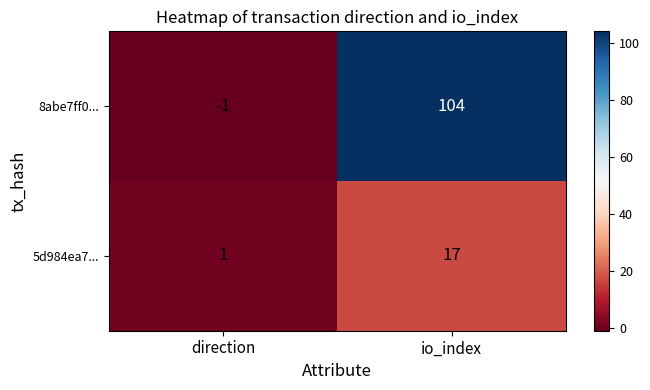

Count the number of data series in this chart.

2